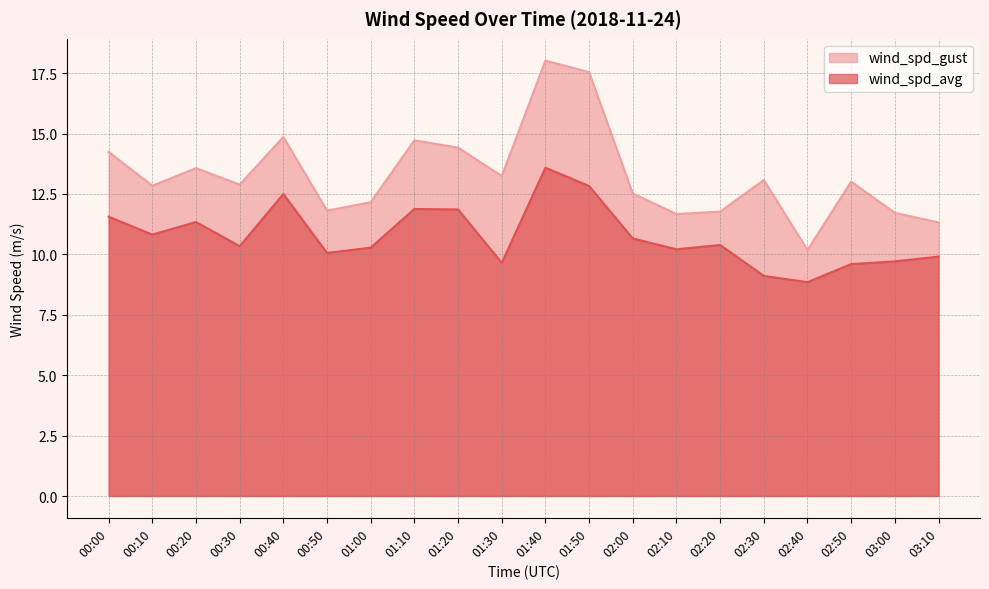

The wind_spd_gust series shows 10.2 at 02:40. True or false?

True